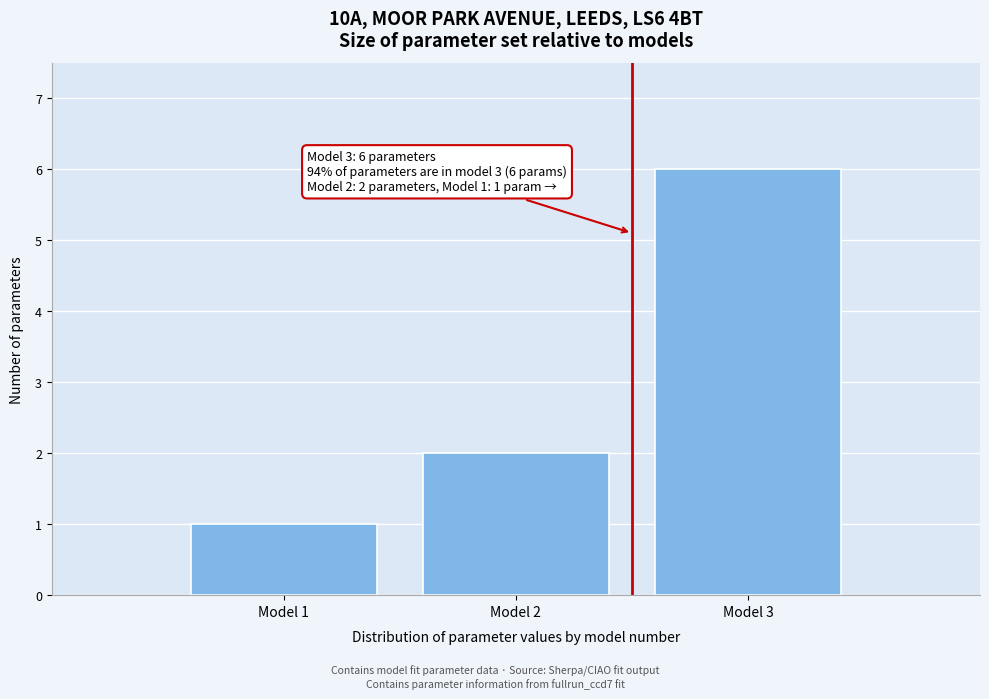

Reading right to left, what are all the values shown in this chart?

6	2	1